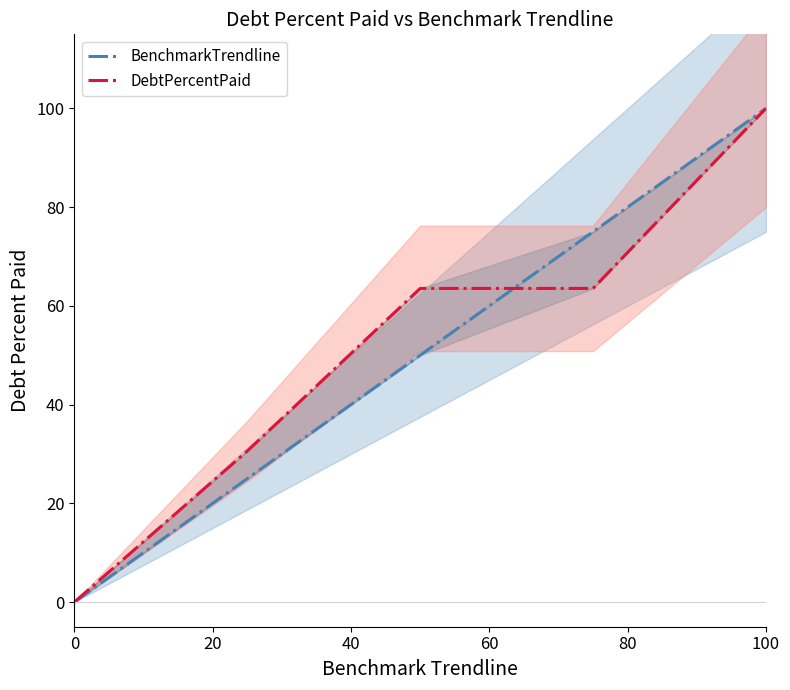

What are all the series names shown in the legend?

BenchmarkTrendline, DebtPercentPaid